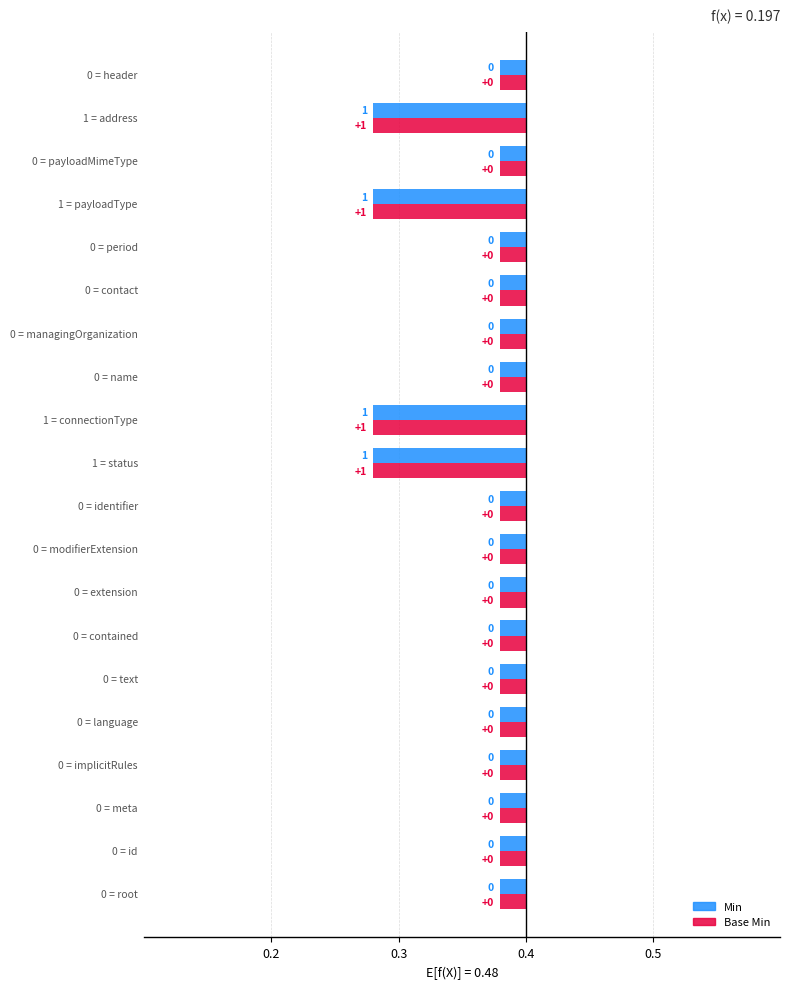

What are all the series names shown in the legend?

Min, Base Min